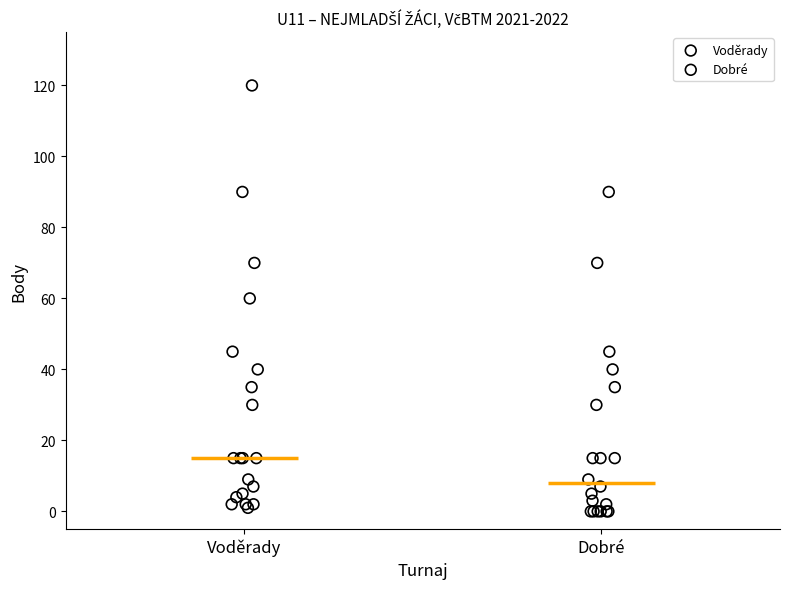

Which series contains the highest Y value?

Voděrady